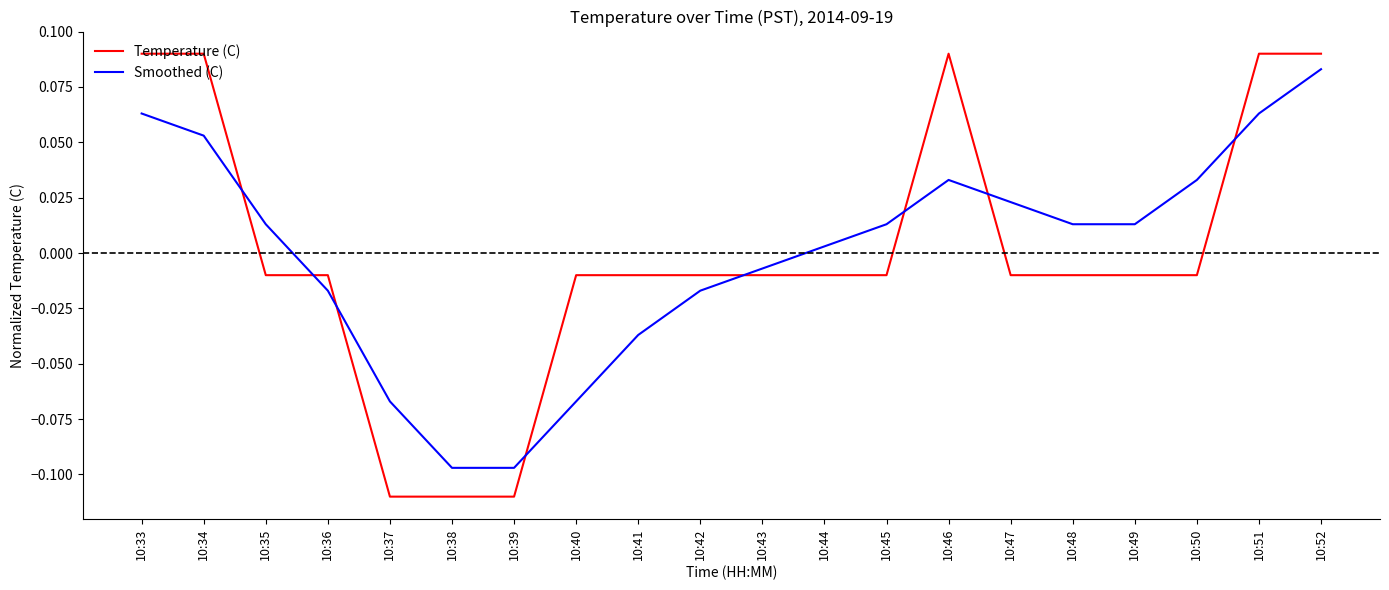

Between which two adjacent categories do Smoothed (C) and Temperature (C) first intersect?

10:34 and 10:35